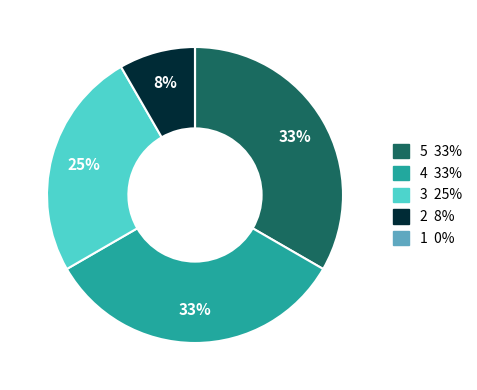

Is there a majority slice in this chart?

No